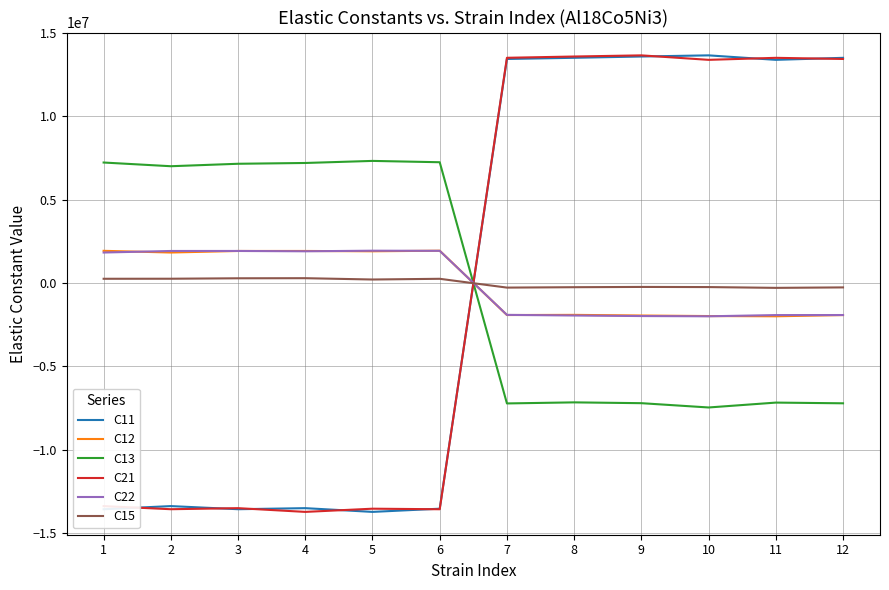

Is the value of C15 at 5 greater than the value of C12 at 10?

Yes